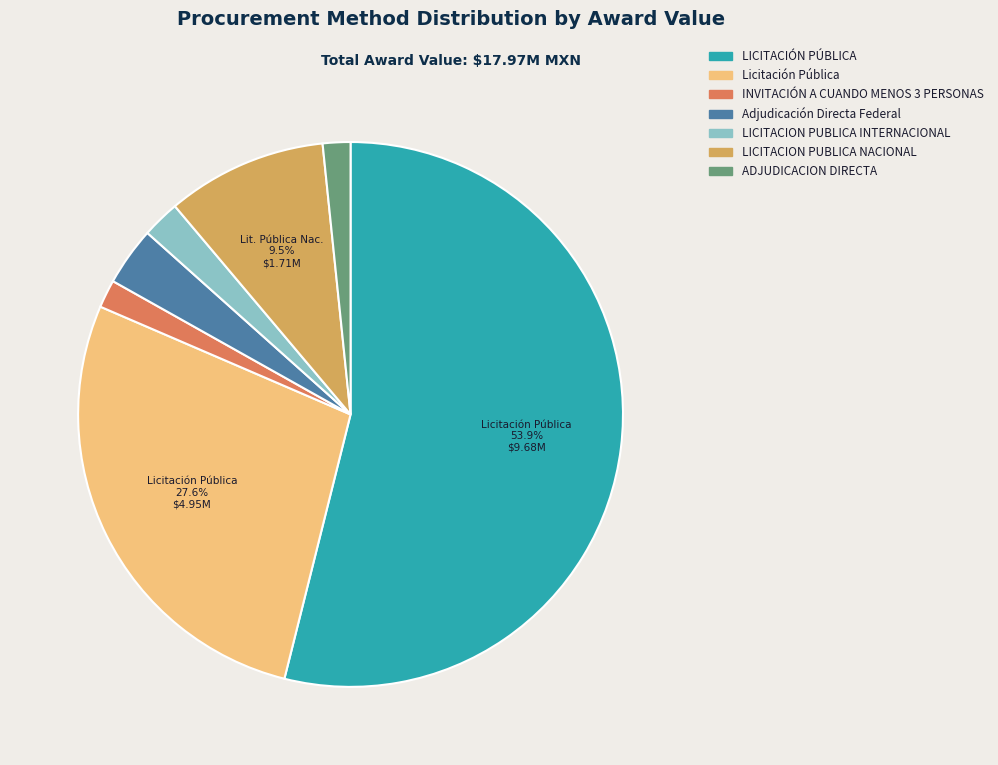

What is the majority slice?

LICITACIÓN PÚBLICA